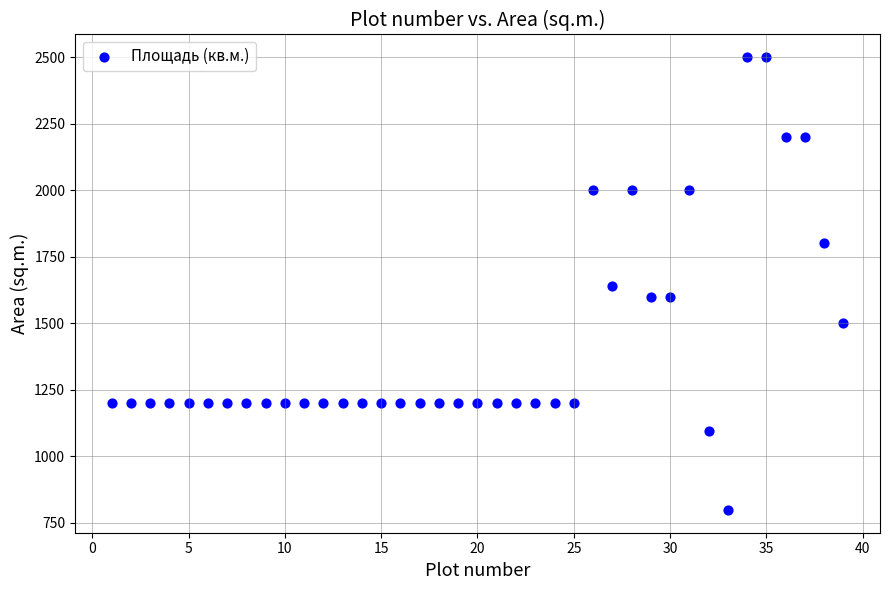

What is the range of Y values (max minus min)?

1703